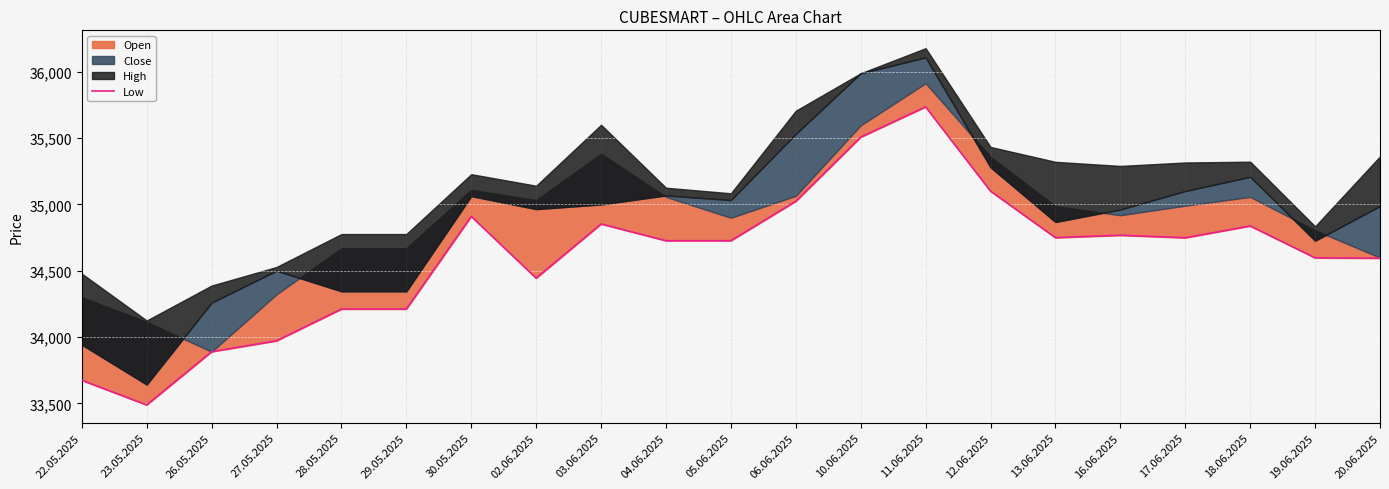

Which category has the lowest value across all series?

23.05.2025